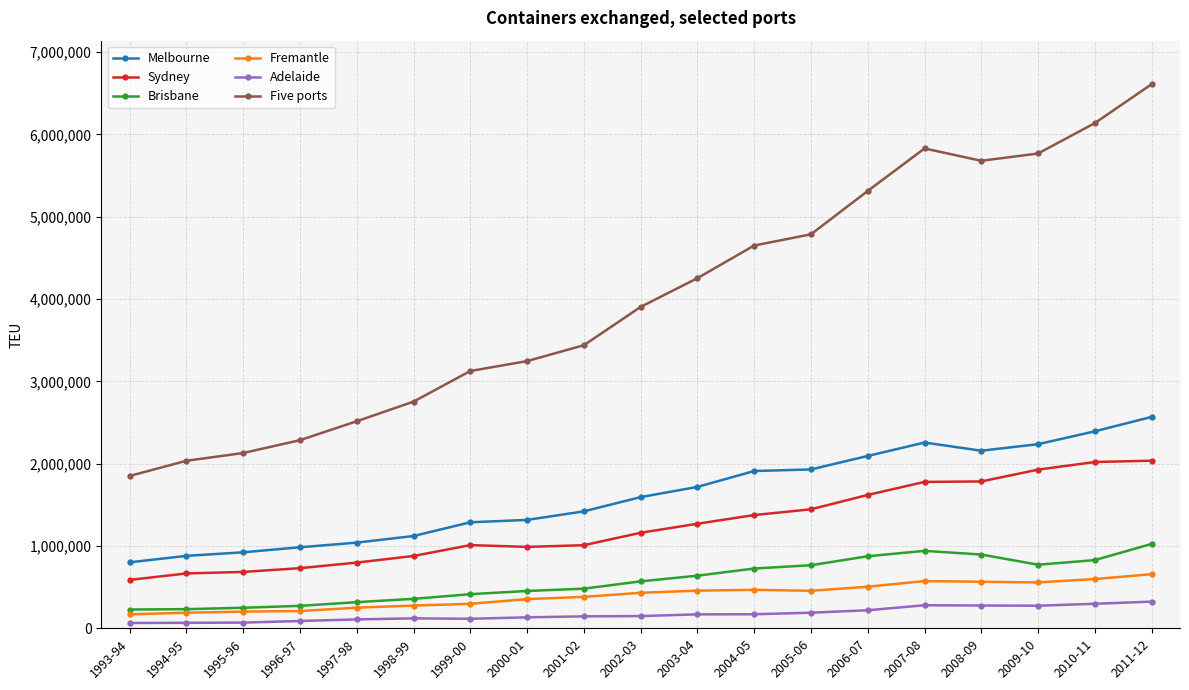

How many series are shown in this chart?

6